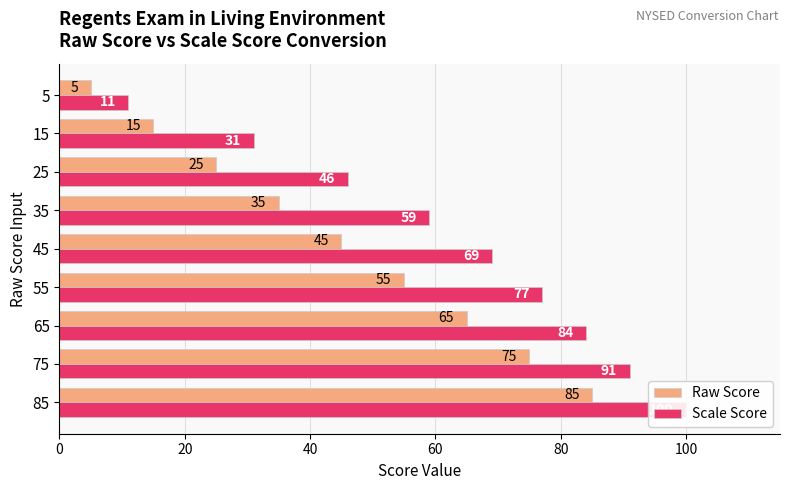

What are all the series names shown in the legend?

Raw Score, Scale Score